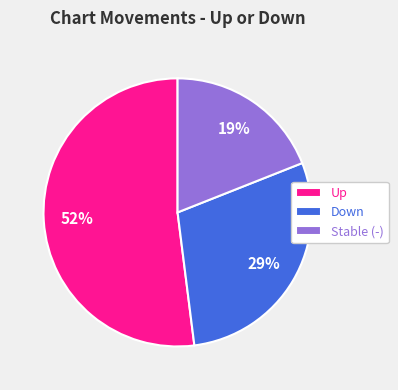

Which has a higher value, Down or Stable (-)?

Down